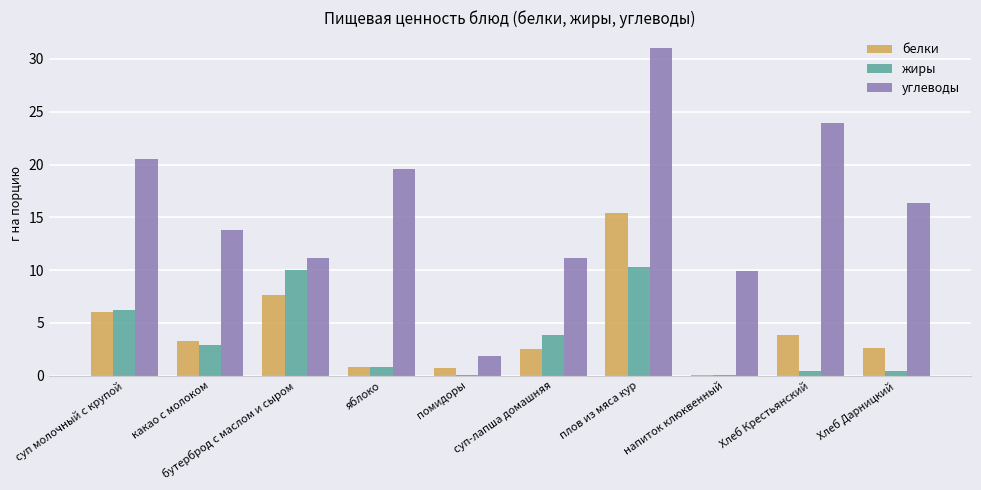

Which category has the highest value across all series?

плов из мяса кур